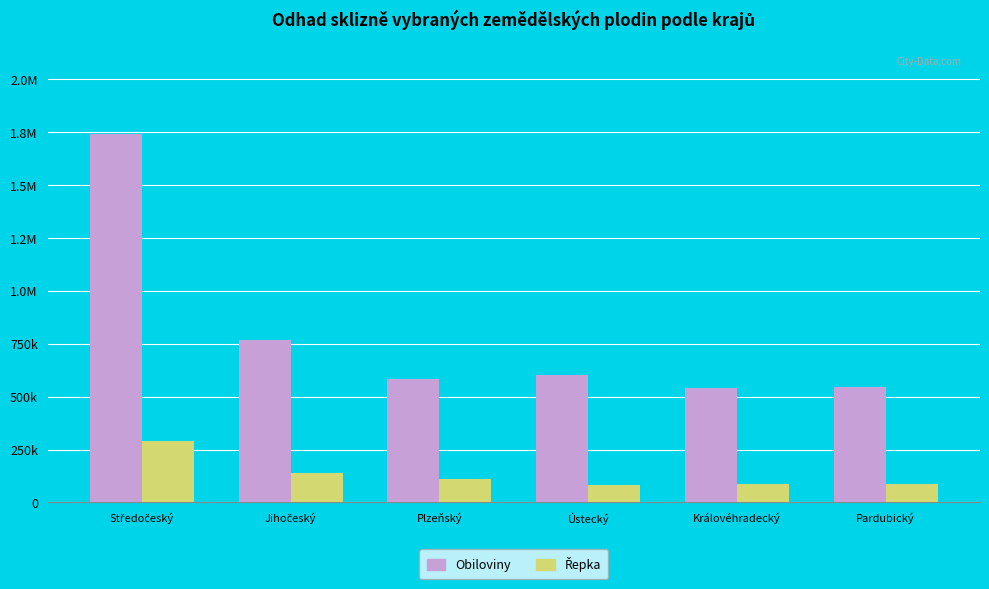

Reading left to right, list all the values displayed in this chart.

Obiloviny: Středočeský=1738908.5	Jihočeský=767536.2	Plzeňský=581273.2	Ústecký=601749.8	Královéhradecký=541750.5	Pardubický=545119.1
Řepka: Středočeský=289210.6	Jihočeský=137116.7	Plzeňský=109713.4	Ústecký=80208.4	Královéhradecký=87369.0	Pardubický=86551.3